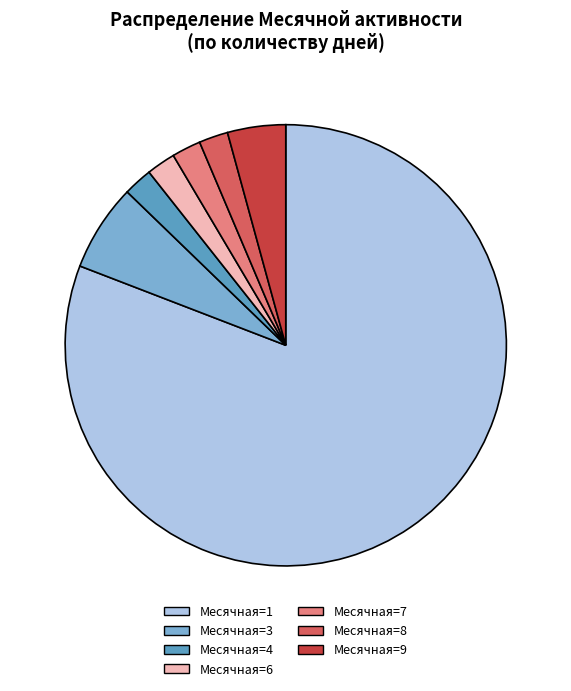

What is the largest slice in the pie chart?

Месячная=1